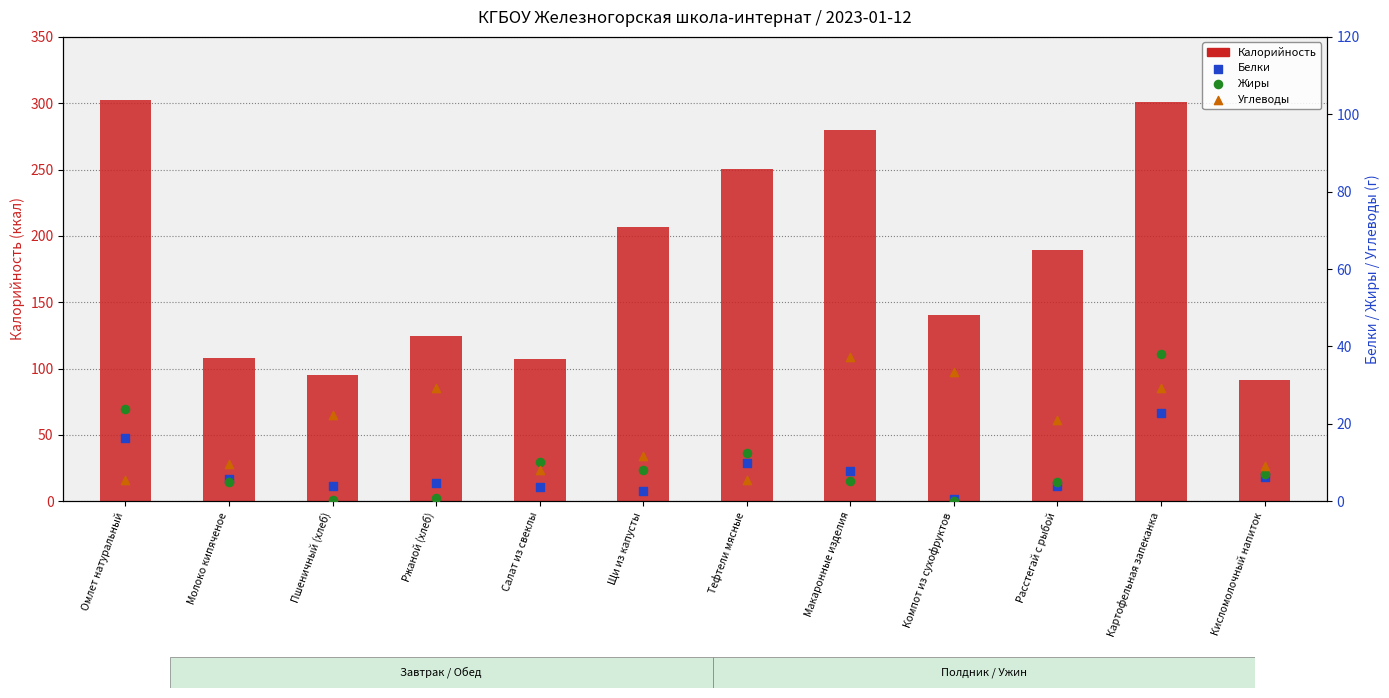

Which series has the largest total across all categories?

Калорийность